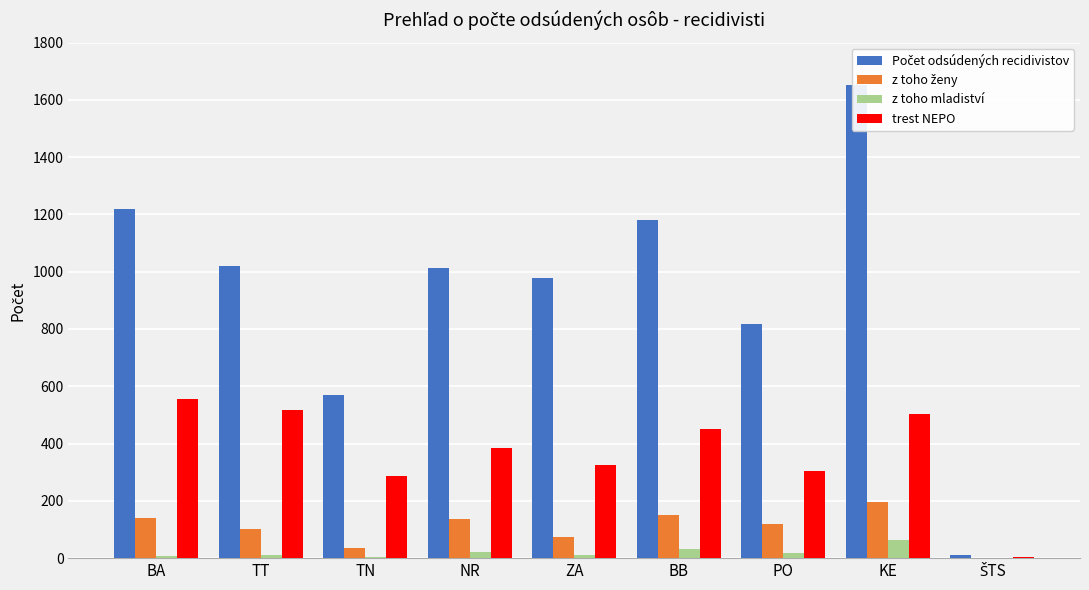

Which series has the widest spread of values?

Počet odsúdených recidivistov